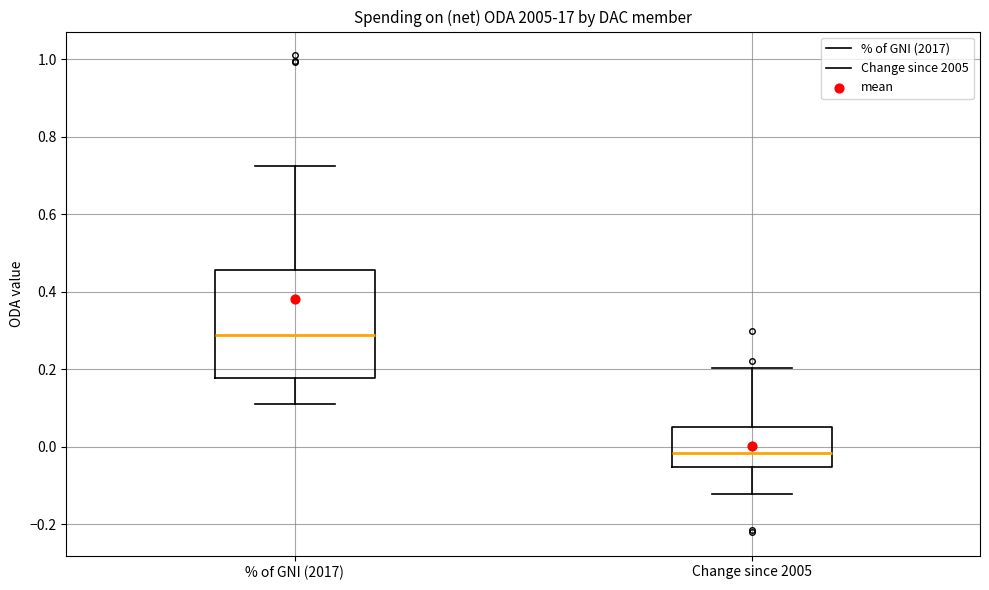

Comparing the boxes themselves (not the whiskers), which one is the tallest?

% of GNI (2017)